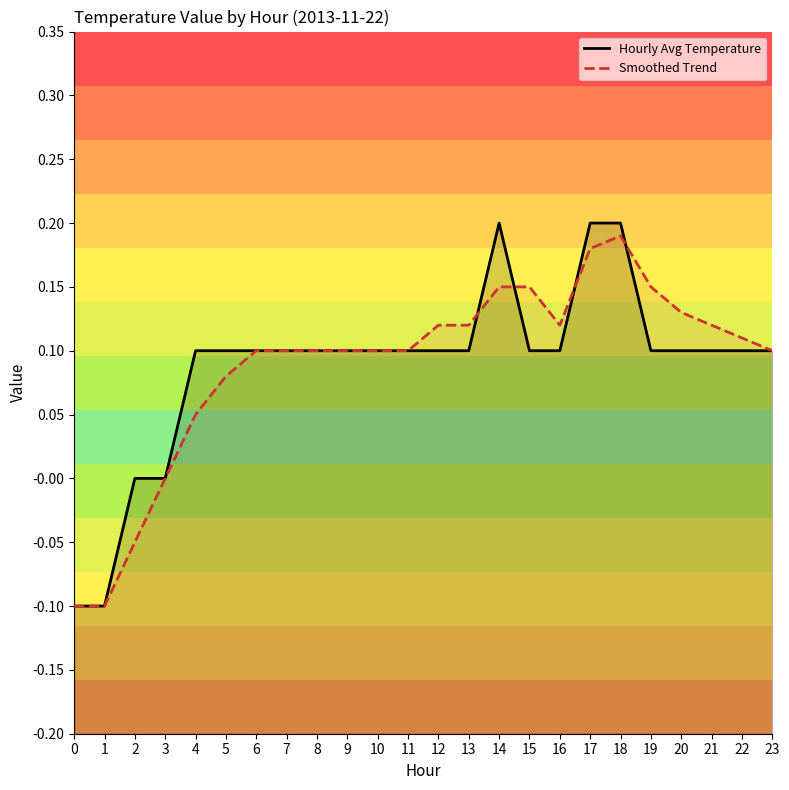

What is the total value across all series at 16?

0.2